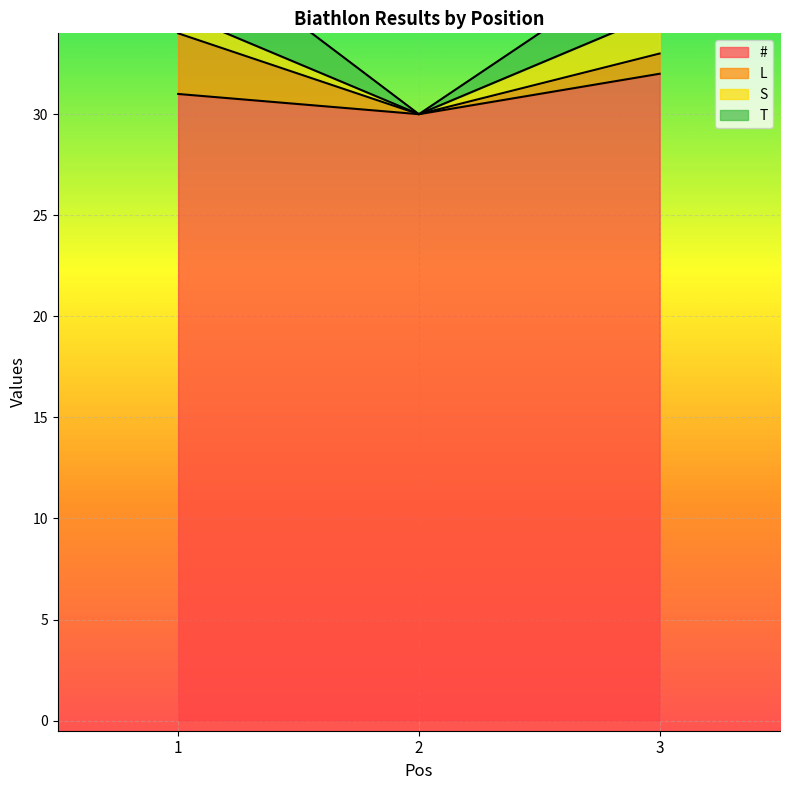

Is it true that T equals 33 at 3?

True